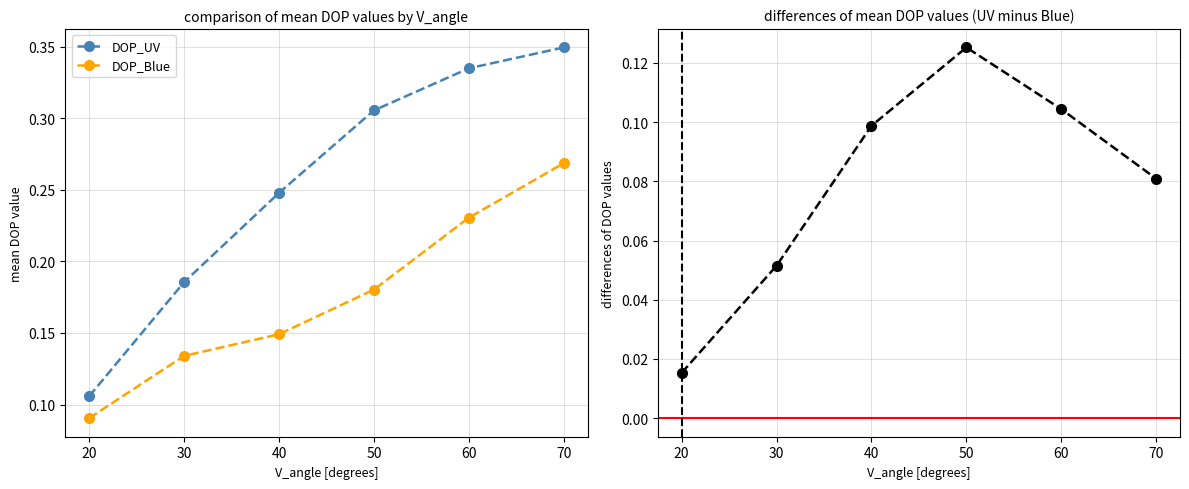

What is the value of the DOP_UV - DOP_Blue point at the 4th from the left?

0.1